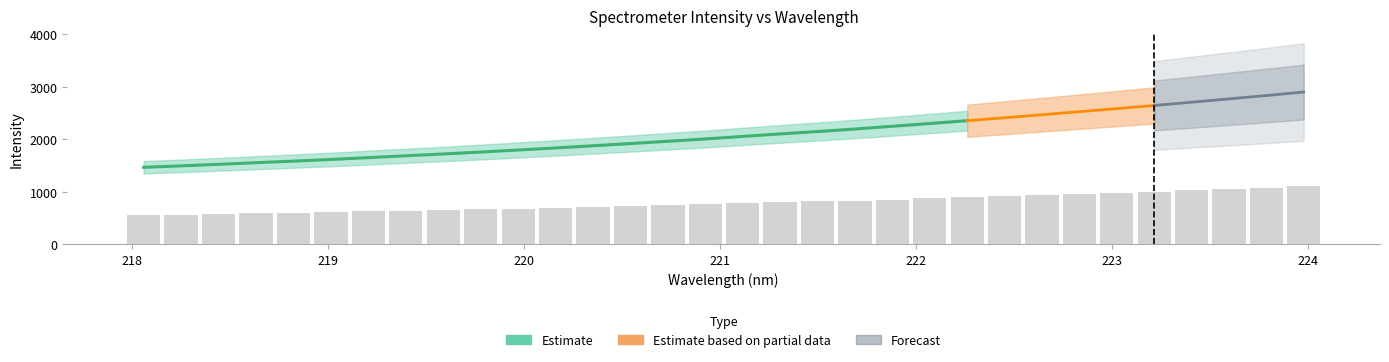

Which label corresponds to the smallest value in the chart?

218